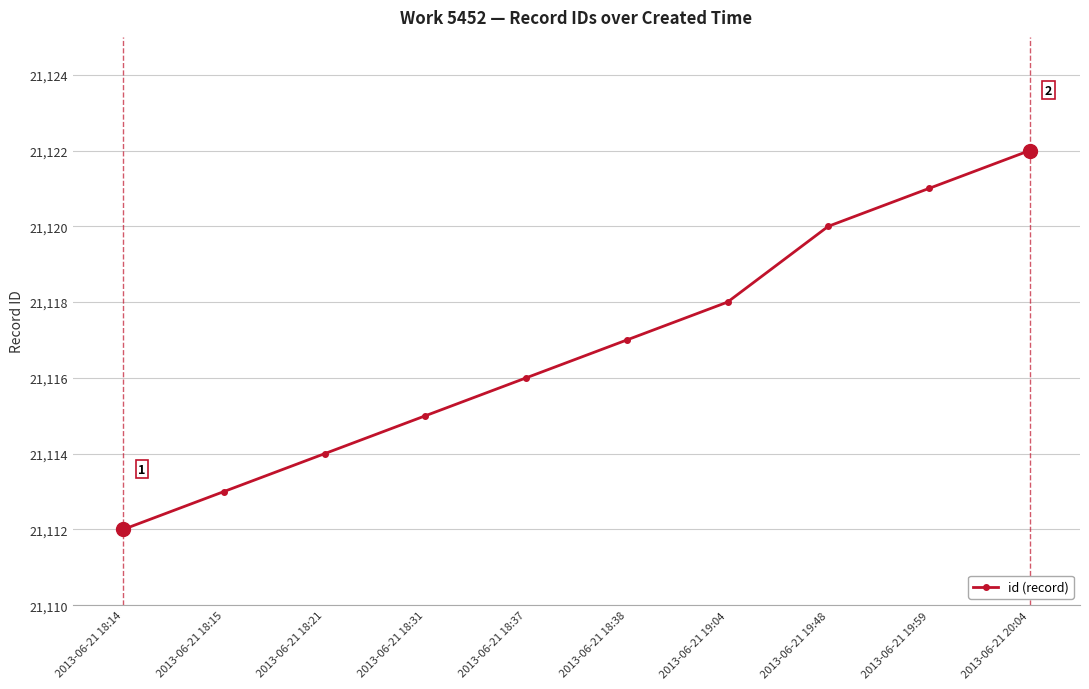

What position from the left is 2013-06-21 18:37?

5